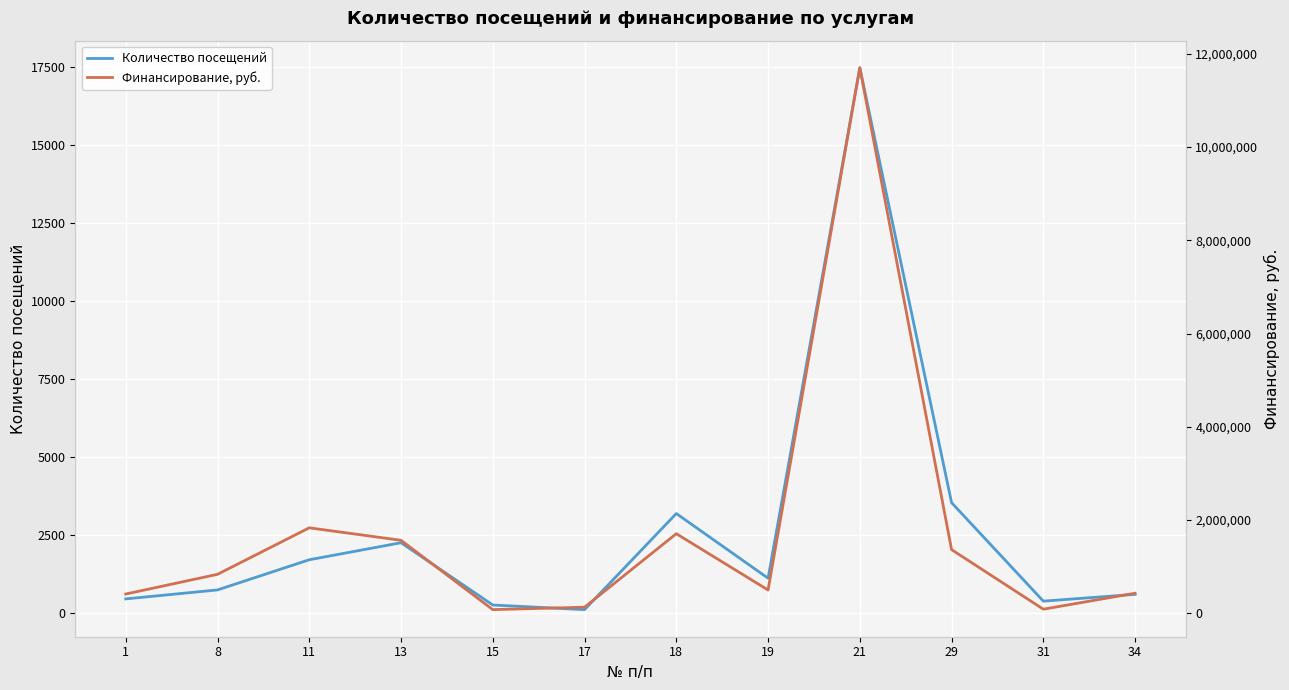

Where does the Финансирование, руб. series first go above 832908?

11